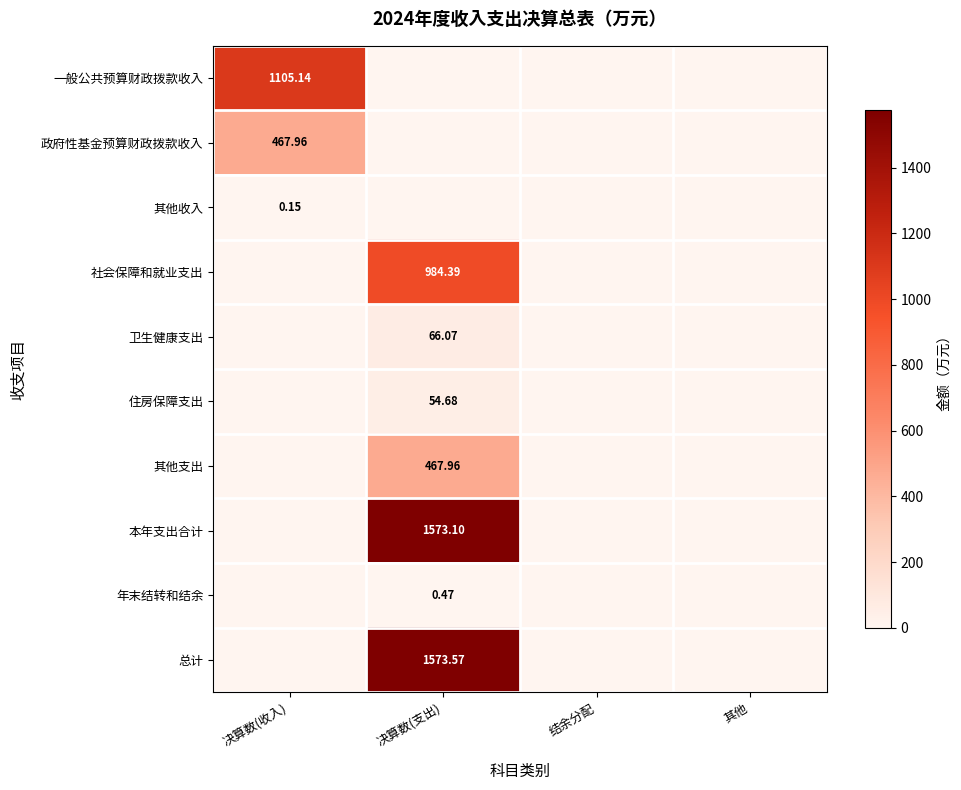

Is the value of 卫生健康支出 at 决算数(收入) greater than the value of 其他收入 at 决算数(支出)?

No